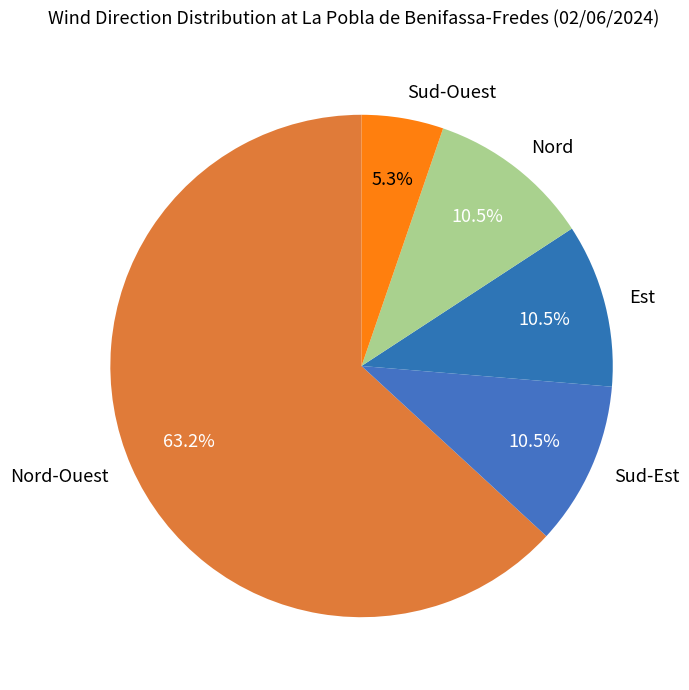

Does Nord-Ouest account for over 50% of the chart?

Yes